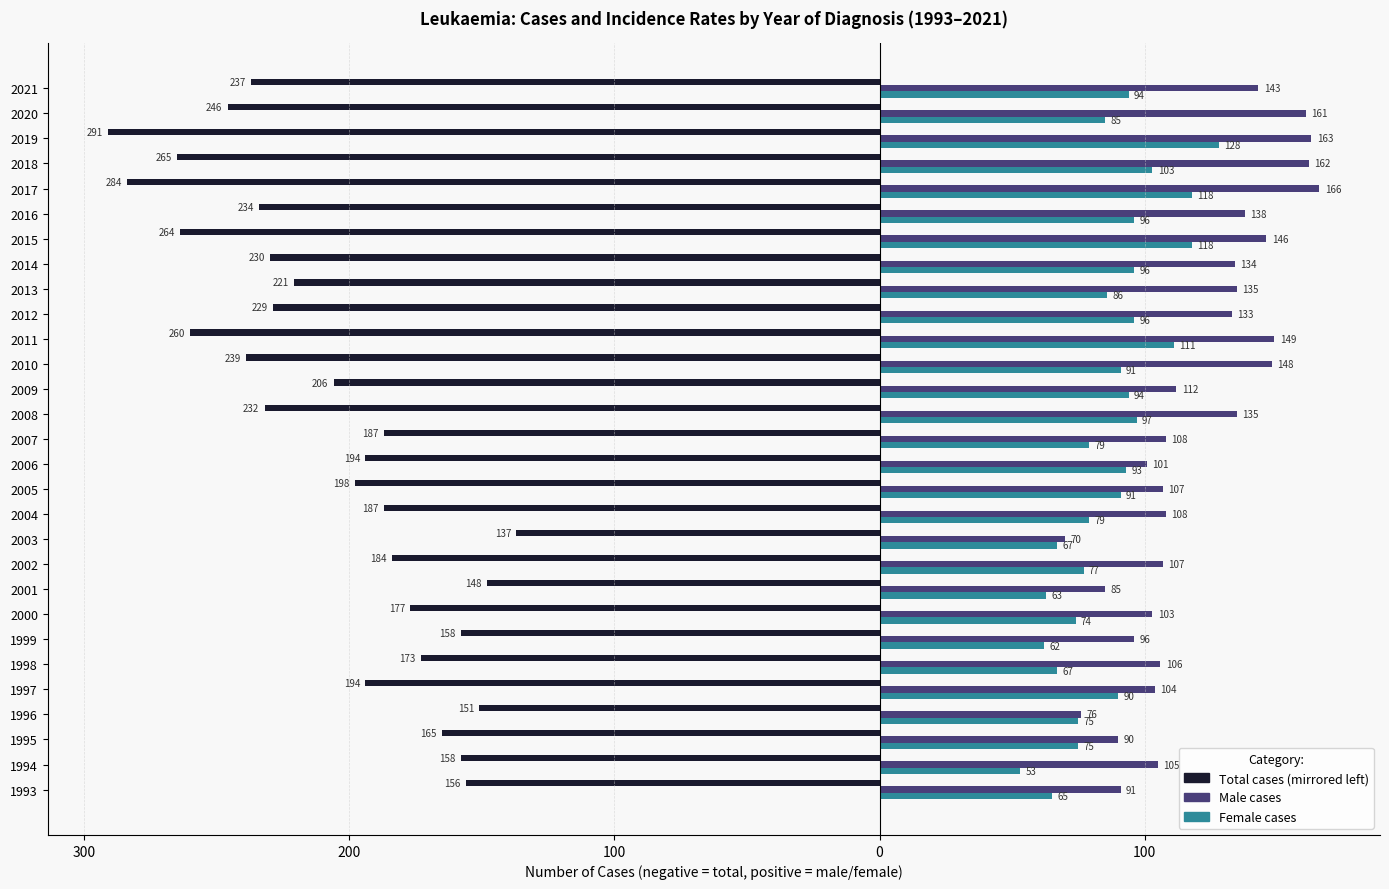

Reading right to left, list all the values displayed in this chart.

Total cases: -237	-246	-291	-265	-284	-234	-264	-230	-221	-229	-260	-239	-206	-232	-187	-194	-198	-187	-137	-184	-148	-177	-158	-173	-194	-151	-165	-158	-156
Male cases: 143	161	163	162	166	138	146	134	135	133	149	148	112	135	108	101	107	108	70	107	85	103	96	106	104	76	90	105	91
Female cases: 94	85	128	103	118	96	118	96	86	96	111	91	94	97	79	93	91	79	67	77	63	74	62	67	90	75	75	53	65